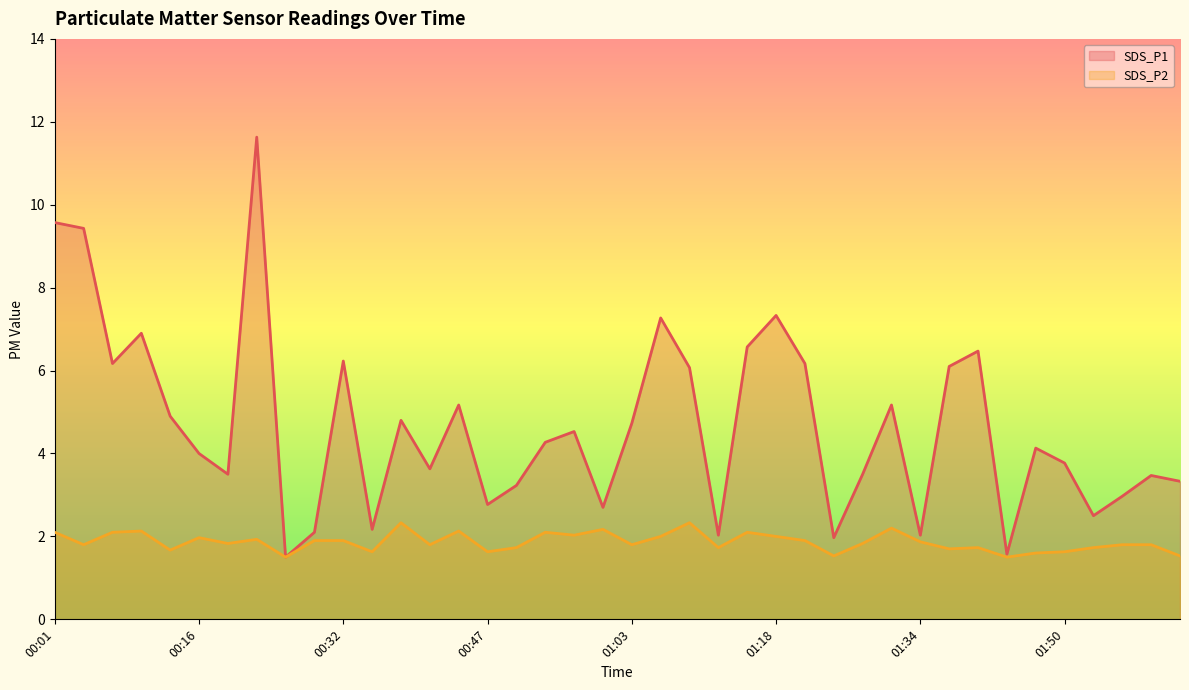

What is the spread (max minus min) of values at 01:25?

0.4